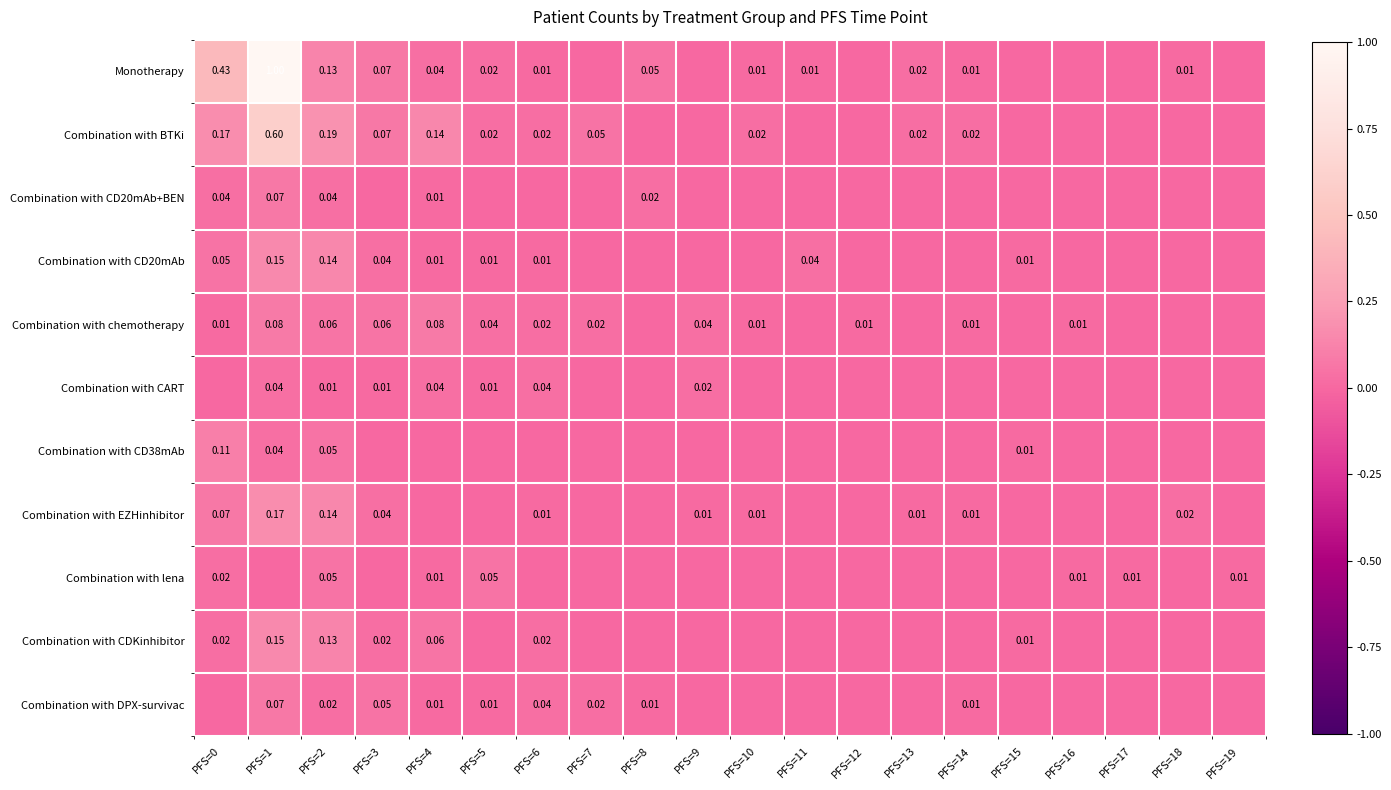

How many data points in Combination with chemotherapy are above 0?

13